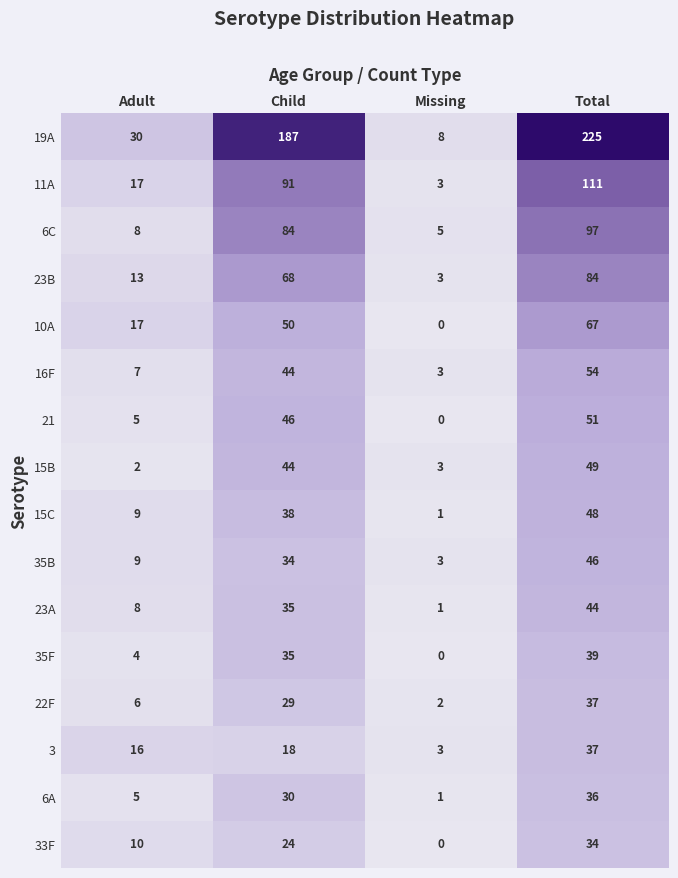

How many distinct data groups are displayed?

16